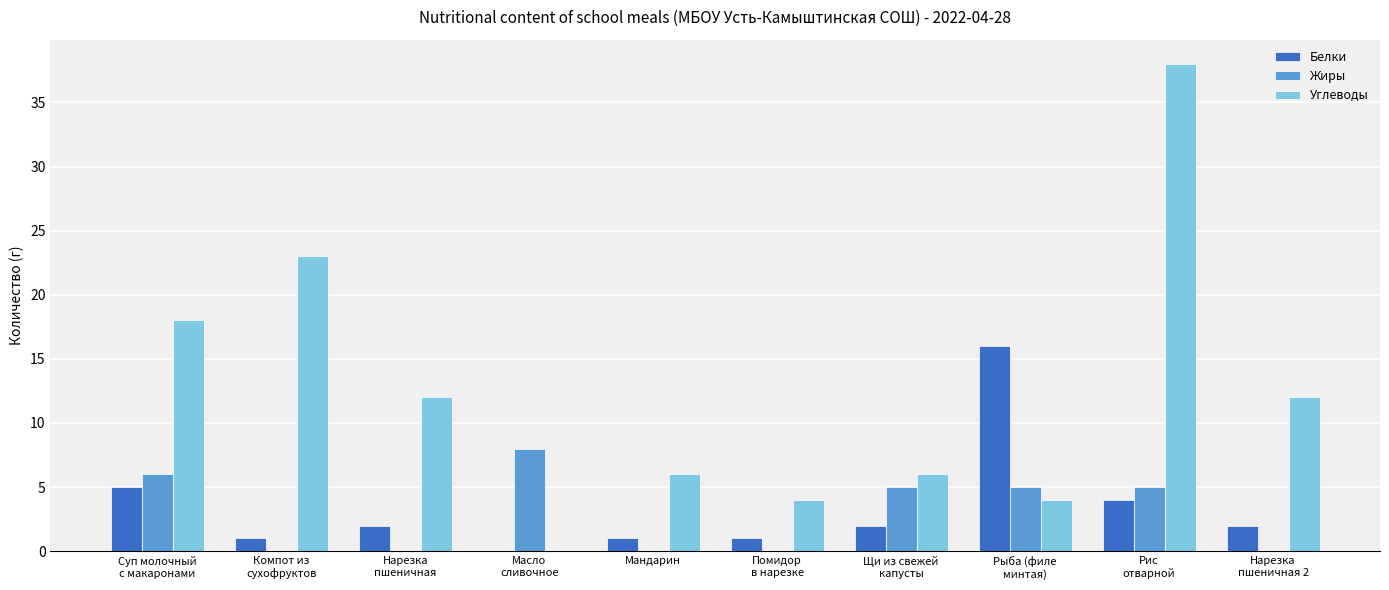

How many groups of bars are there?

10